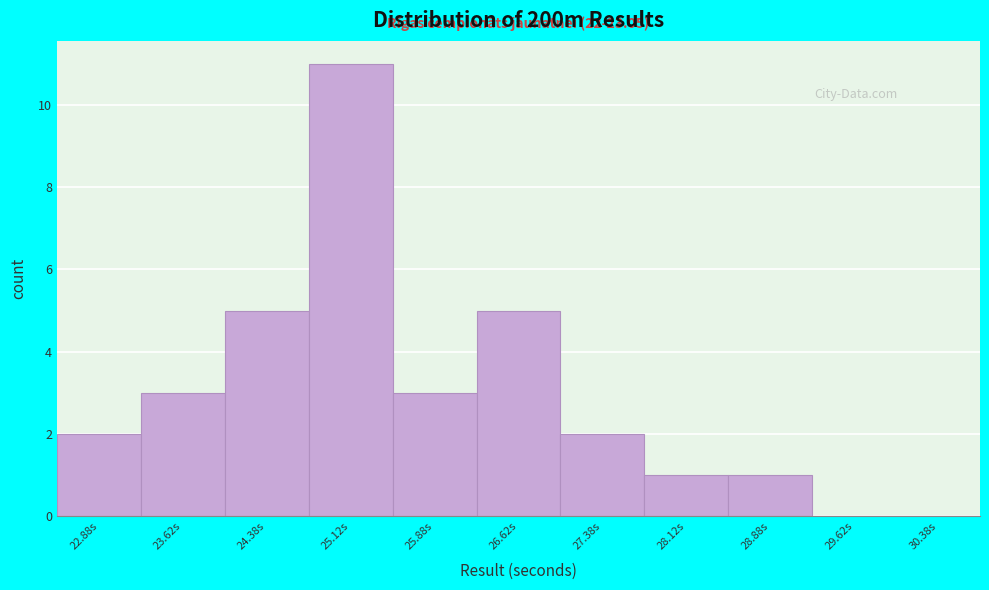

Which range on the x-axis has the tallest bar?

24.75 to 25.50